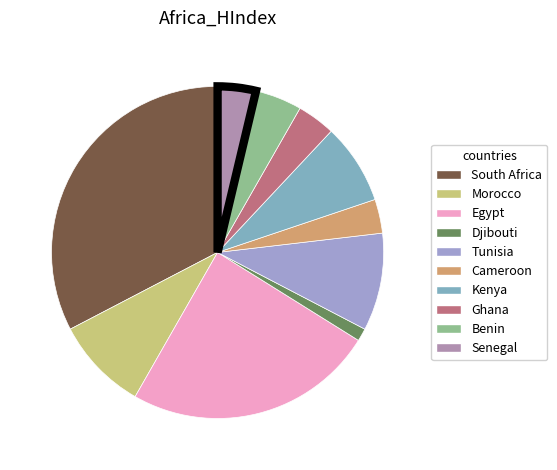

True or false: Cameroon accounts for 15% of the total.

False